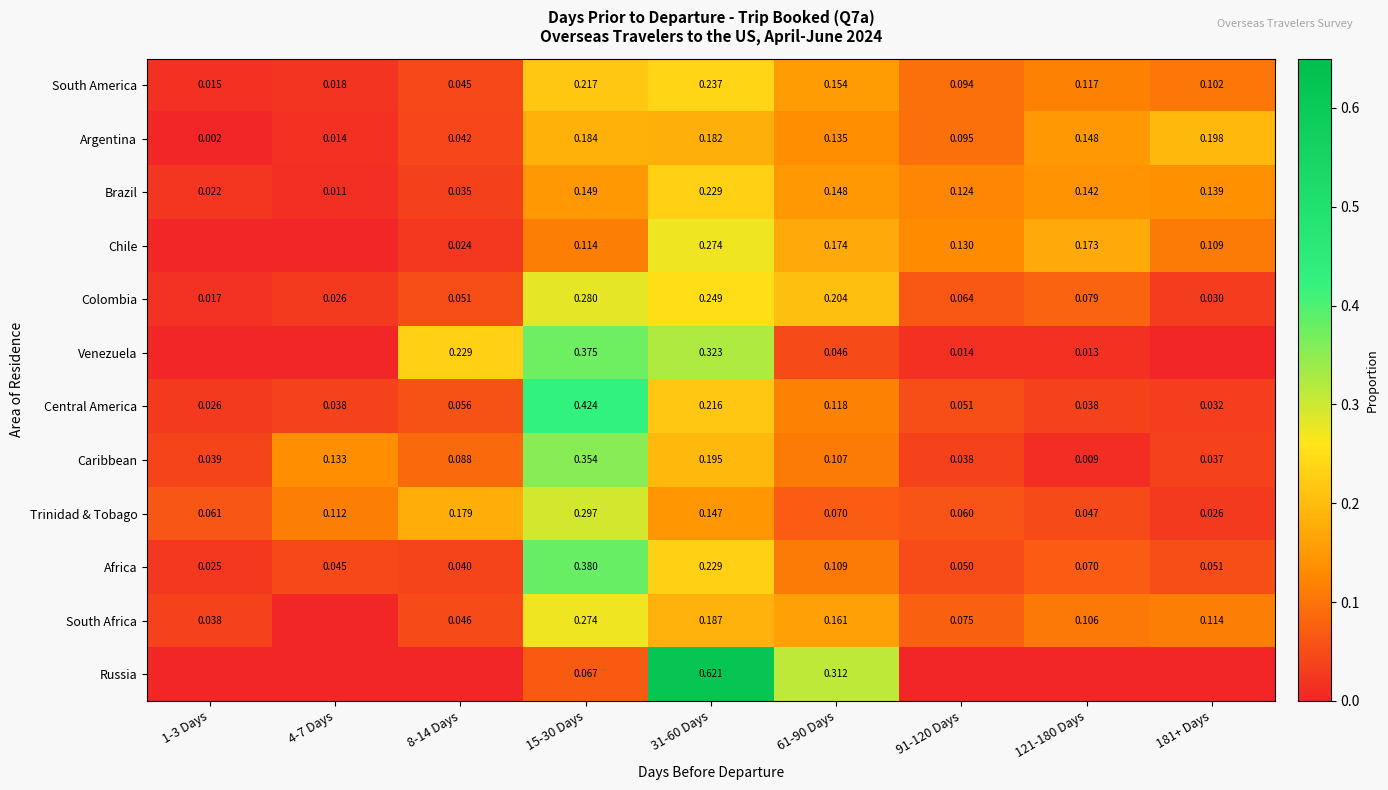

Is the value of South America at 4-7 Days greater than the value of South Africa at 31-60 Days?

No